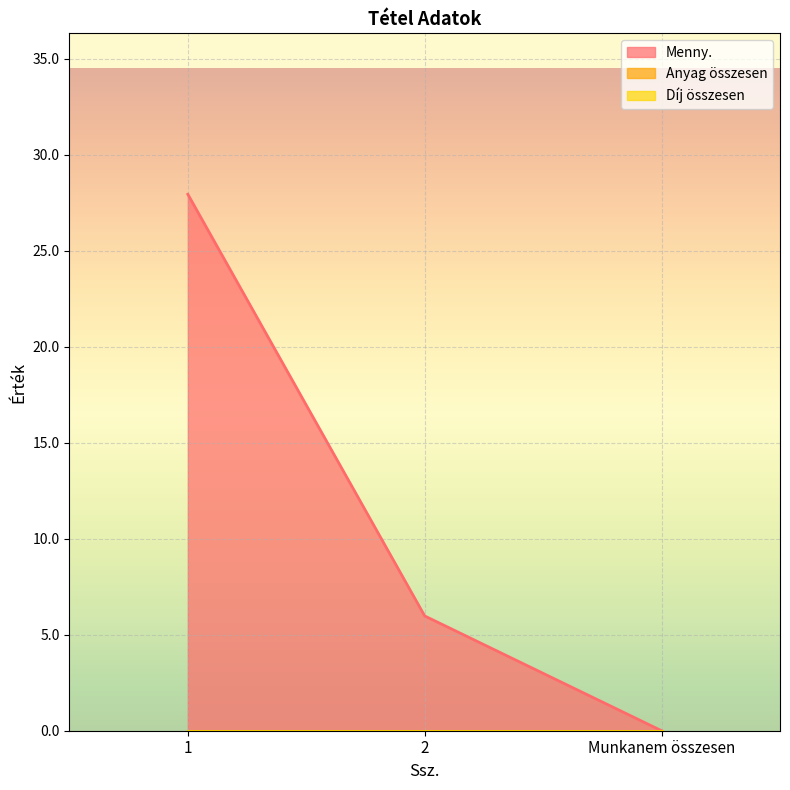

What is the label of the 2nd point from the right?

2